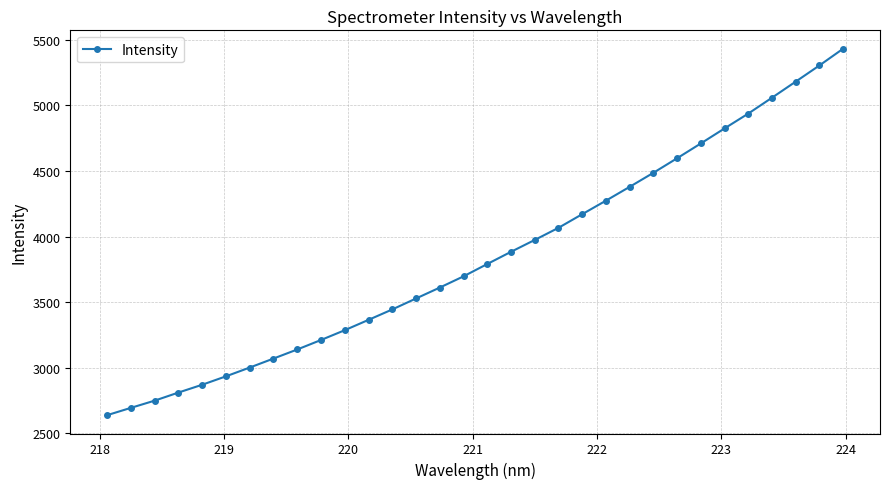

What is the difference between the maximum and second lowest values?

2739.5